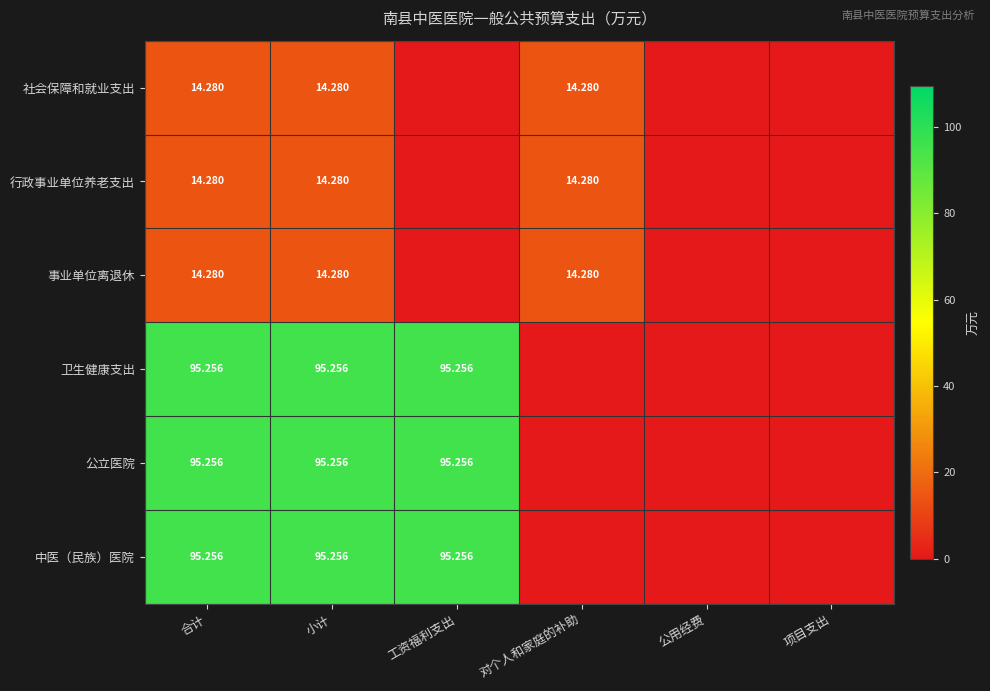

Is it true that 卫生健康支出 equals -46.7 at 项目支出?

False